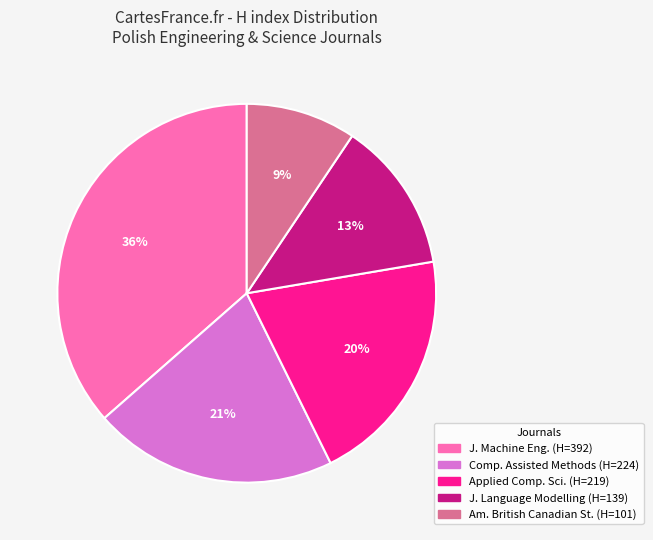

Is there a majority slice in this chart?

No